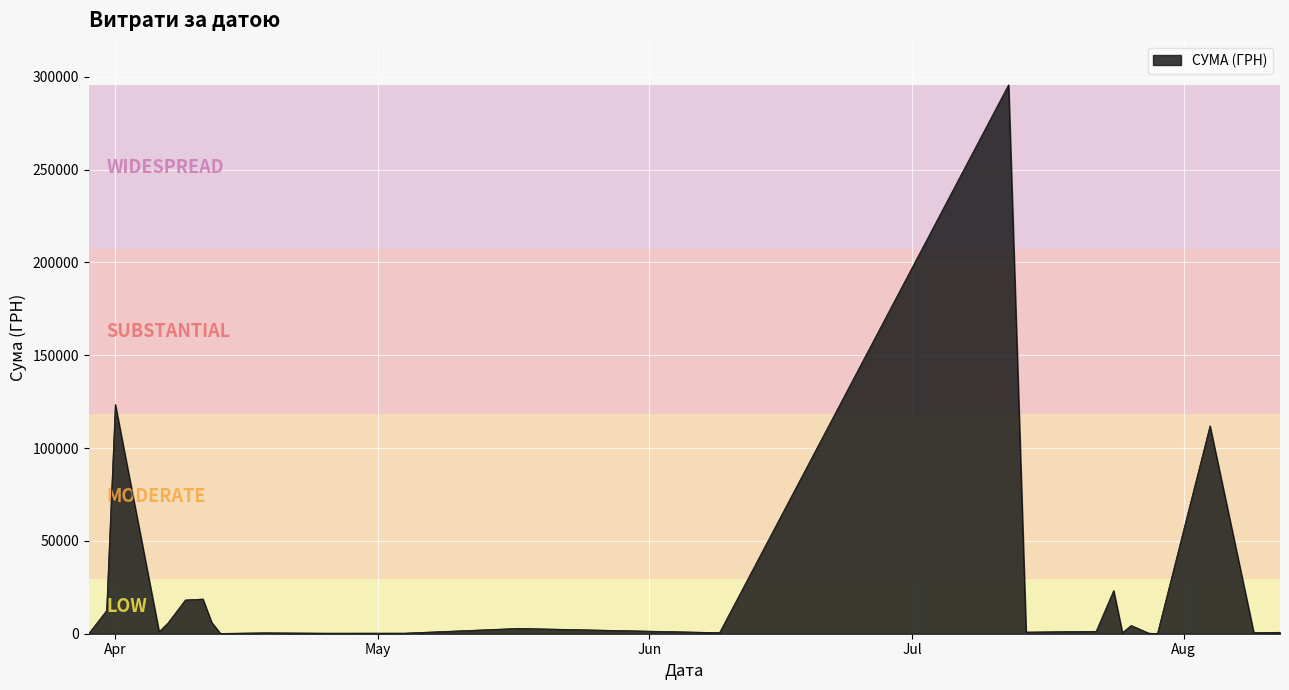

What is the maximum value shown in the chart?

295638.6